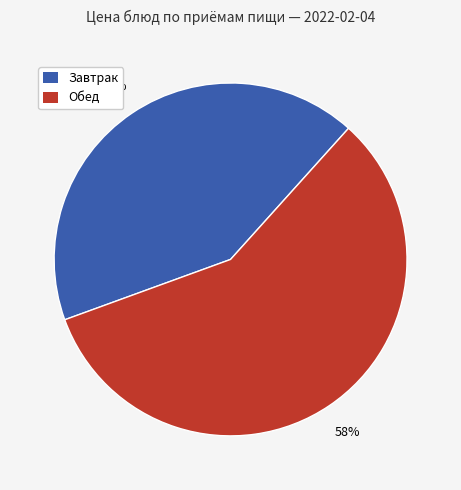

How many segments does this pie chart have?

2